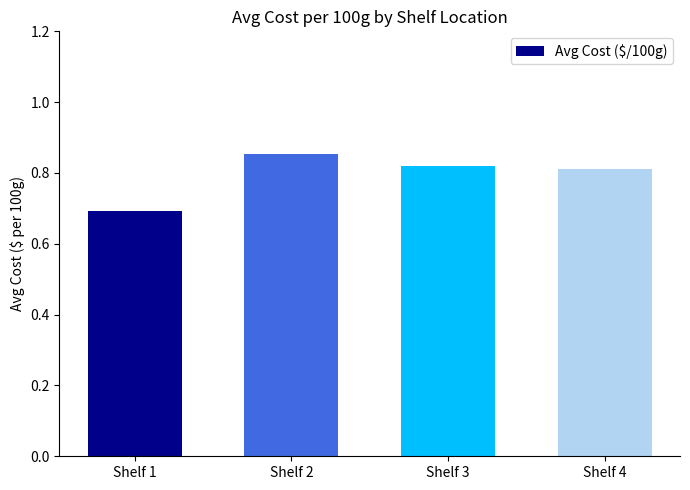

At which category does the chart reach its peak across all series?

Shelf 2